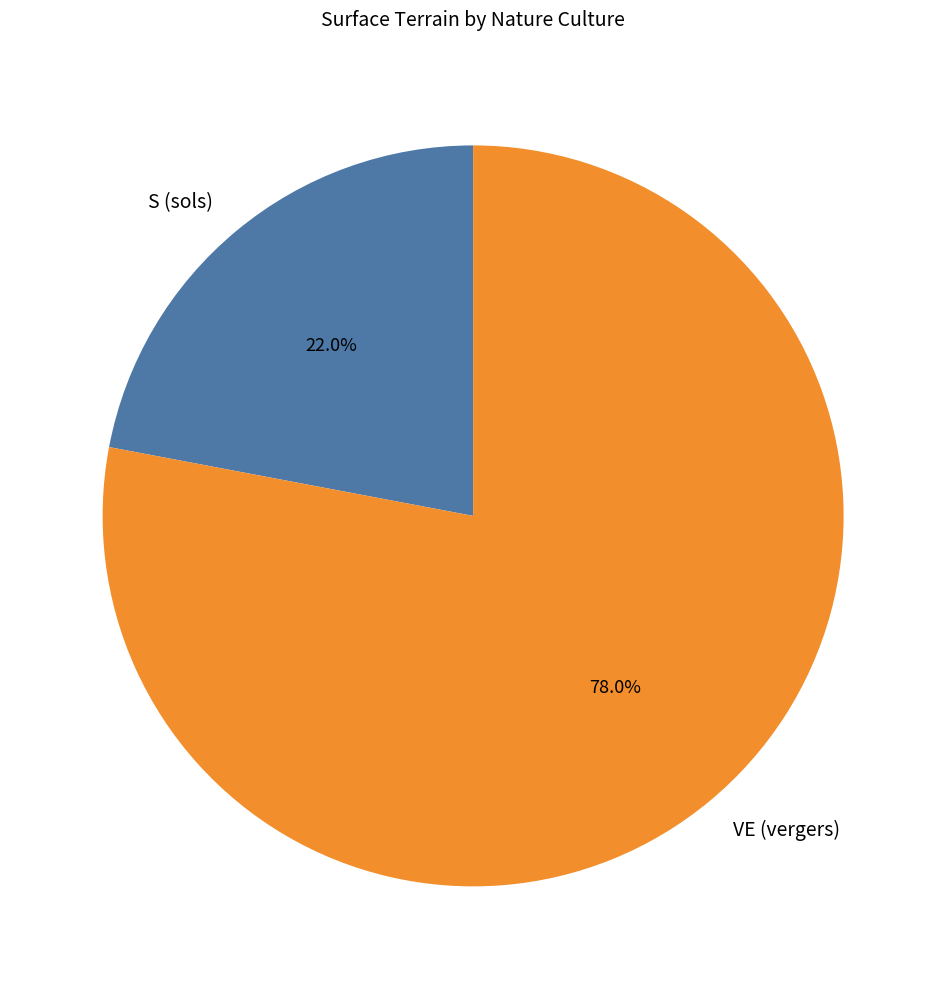

Which slice is the largest?

VE (vergers)